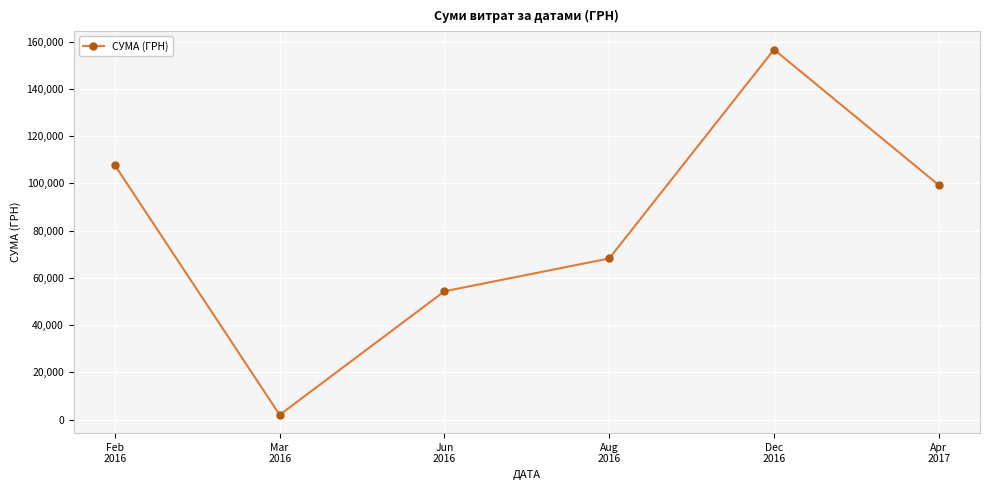

Reading right to left, what are all the values shown in this chart?

Apr
2017=99269.0	Dec
2016=156668.0	Aug
2016=68222.5	Jun
2016=54324.4	Mar
2016=2005.1	Feb
2016=107676.5